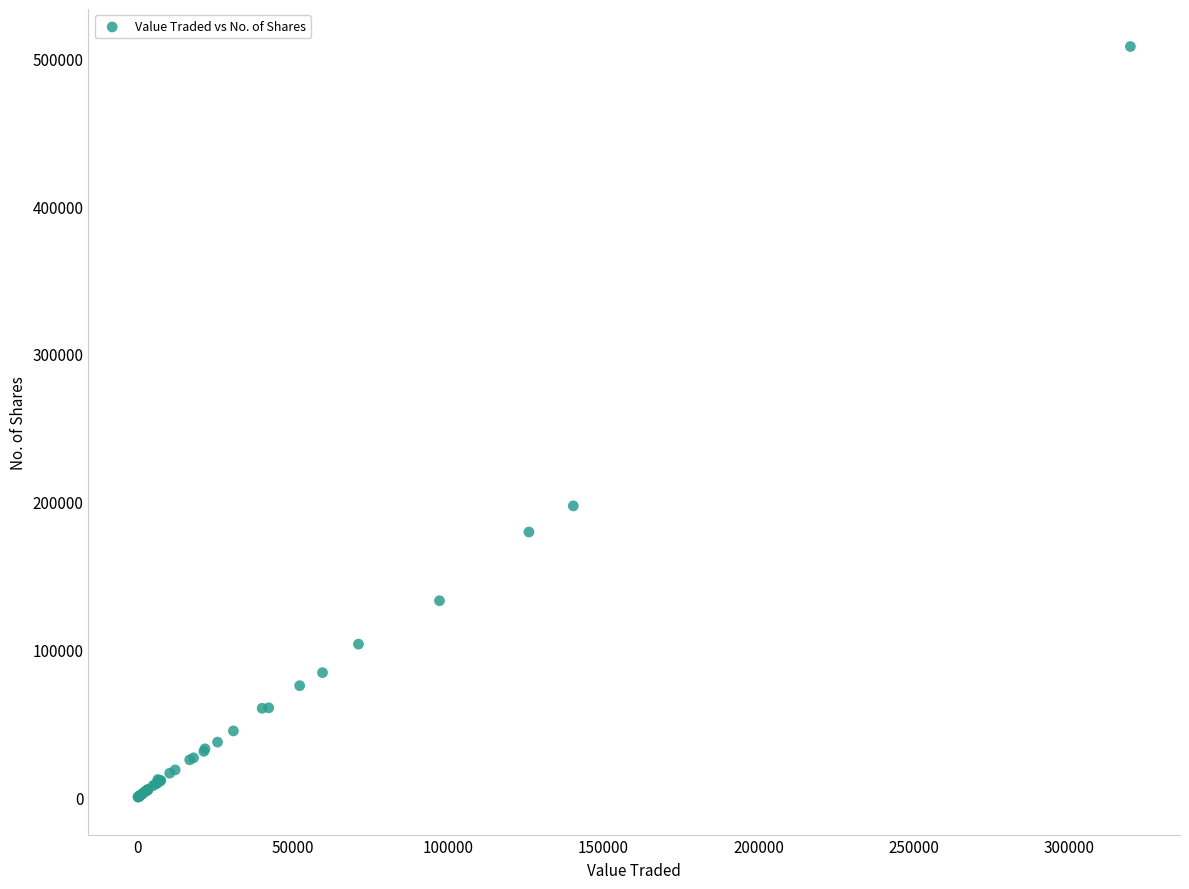

What Y value in the scatter plot is closest to 253990?

197088